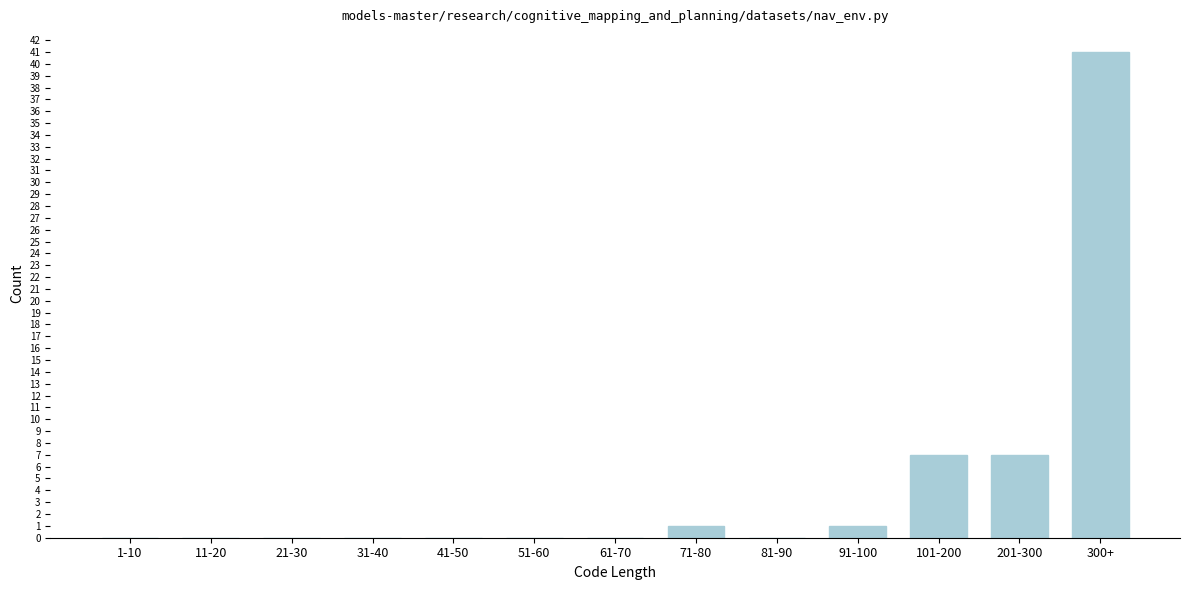

Reading left to right, list all the values displayed in this chart.

1-10=0	11-20=0	21-30=0	31-40=0	41-50=0	51-60=0	61-70=0	71-80=1	81-90=0	91-100=1	101-200=7	201-300=7	300+=41